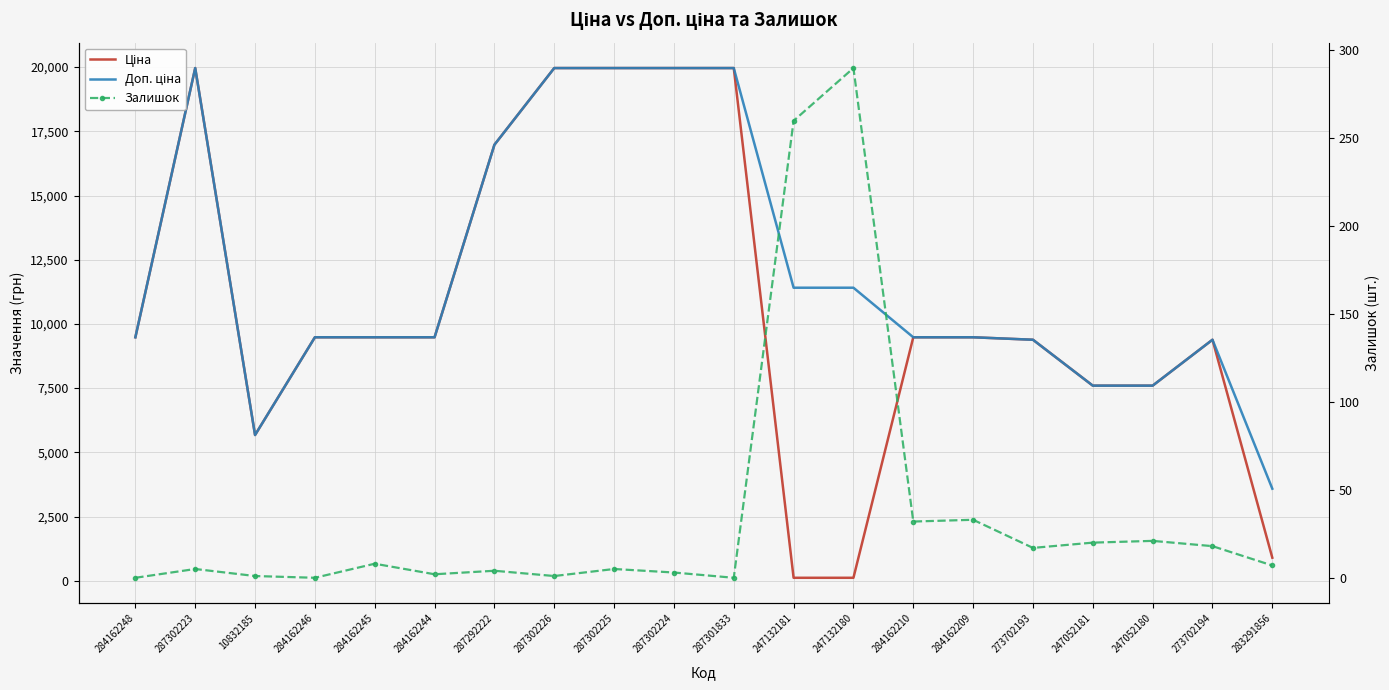

The value of Залишок at 287301833 is 0.0. True or false?

True